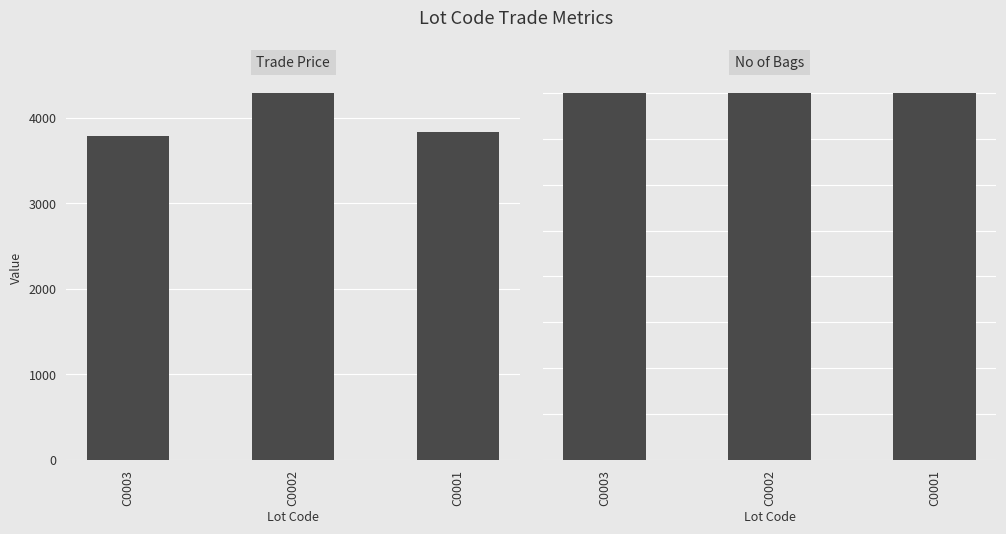

Is it true that No of Bags equals 2 at C0003?

True